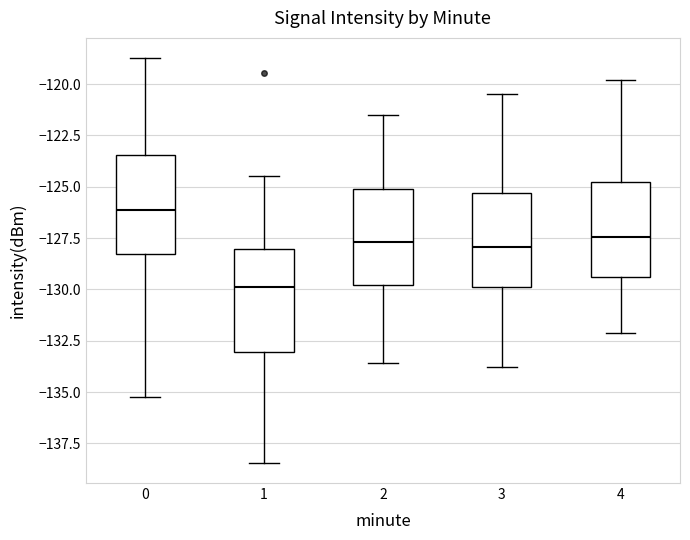

Where is the upper edge of the box at x = 3 on the y-axis? The values are not printed on the chart, so give them approximately, as read against the axis.

-125.5